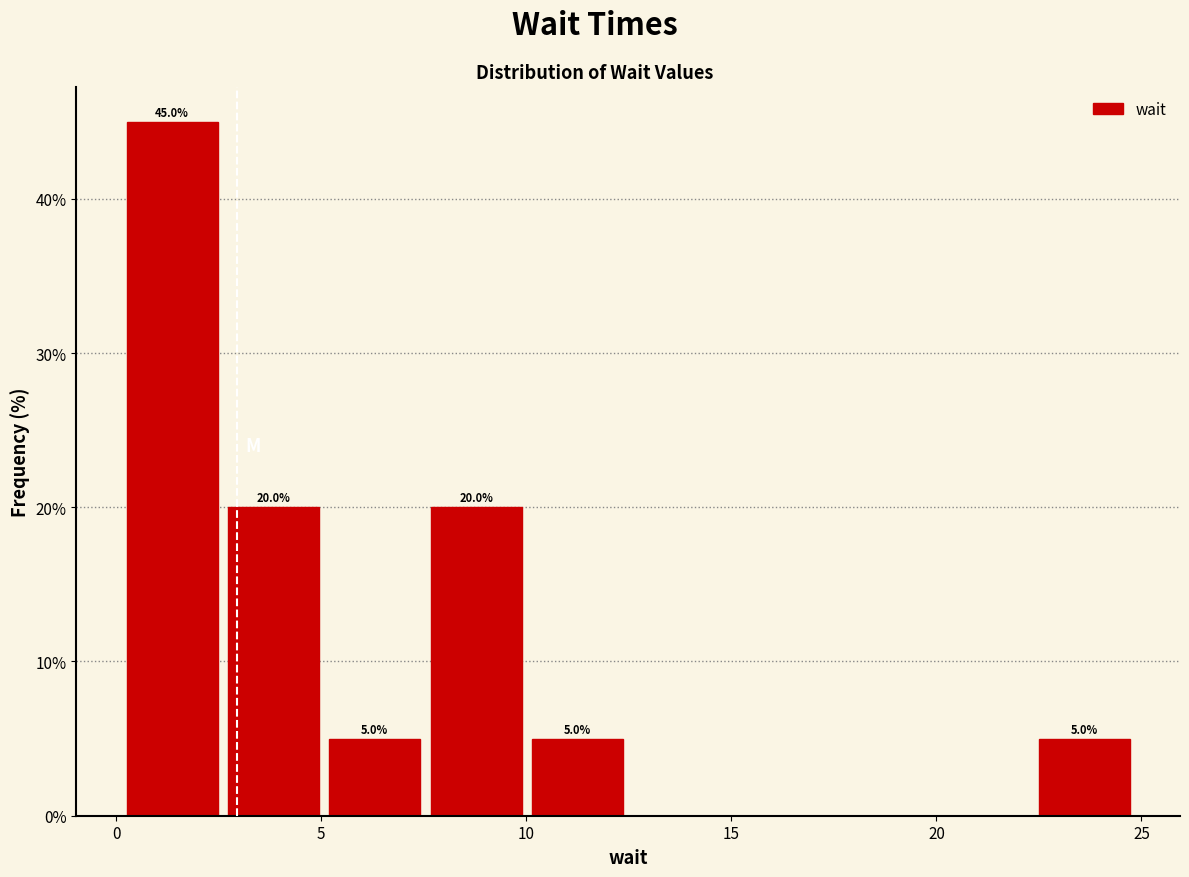

Over which range of the x-axis is the bar tallest?

0.0 to 2.5